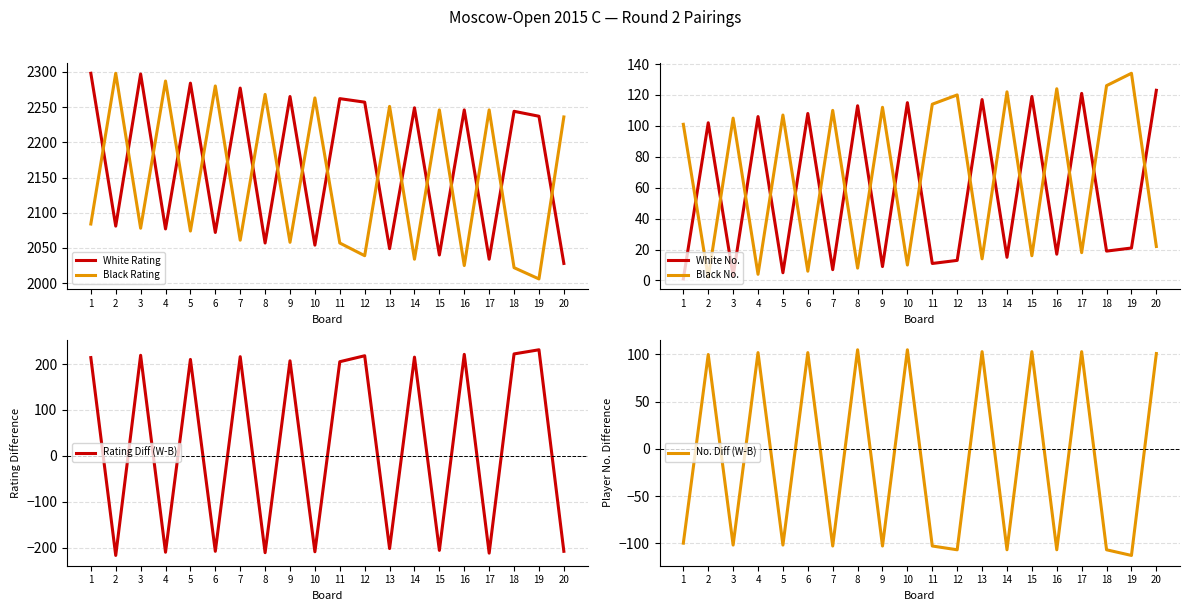

Where is White No. nearest to the value 62?

2